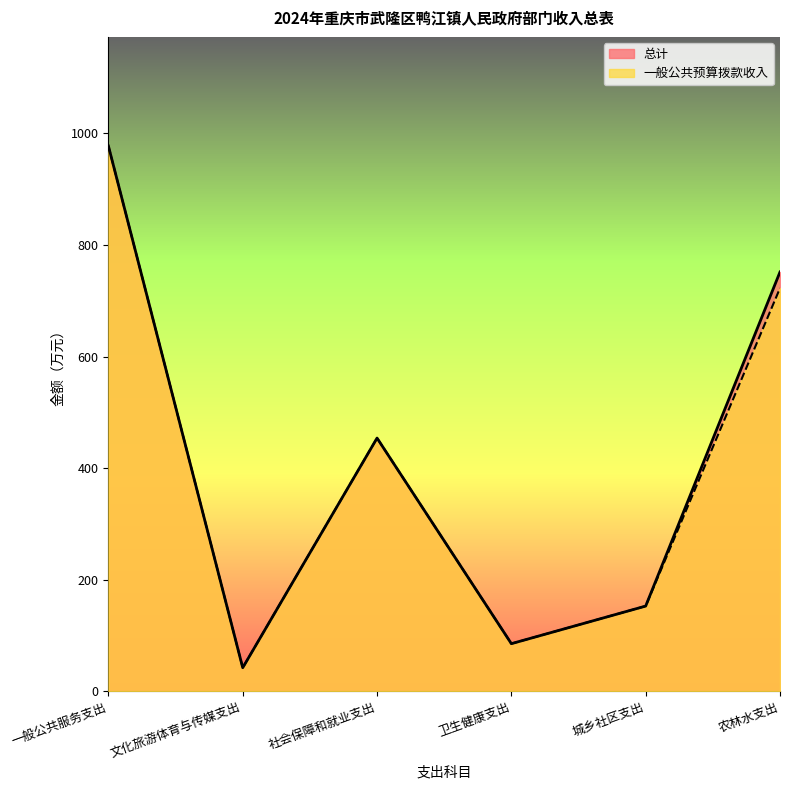

Reading left to right, extract all data points from this chart.

总计: 977.2	42.5	454.0	85.6	153.0	751.5
一般公共预算拨款收入: 977.2	42.5	454.0	85.6	153.0	722.5